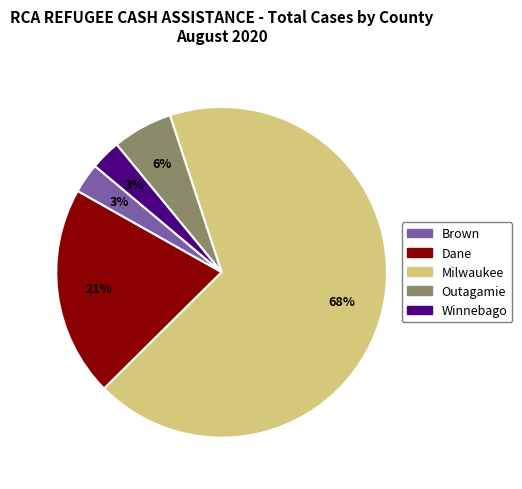

Does Milwaukee account for over 50% of the chart?

Yes